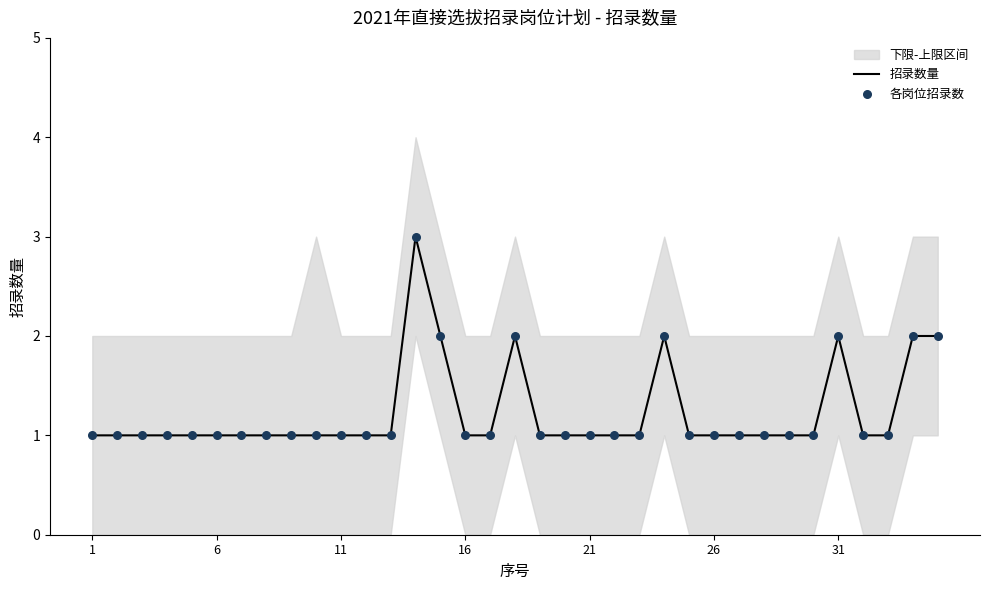

The value of 招录数量 at 11 is 0. True or false?

False